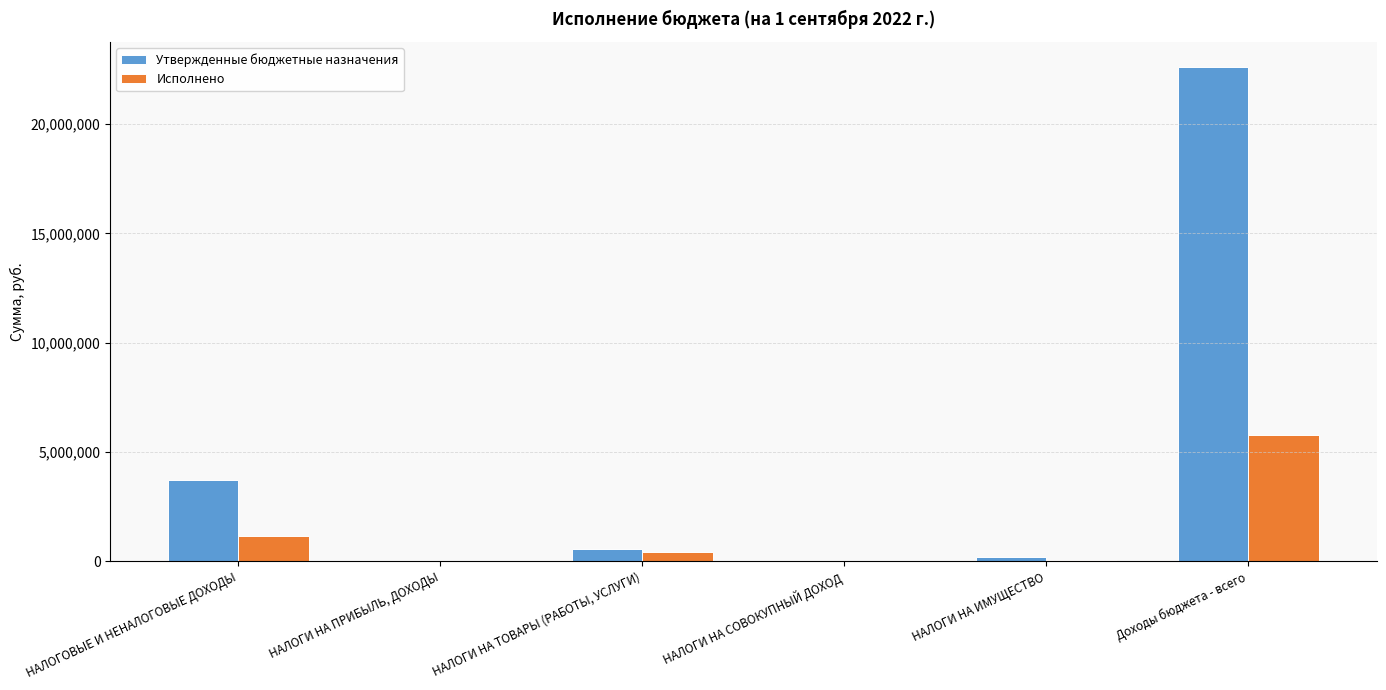

Which series has the largest range (max minus min)?

Утвержденные бюджетные назначения